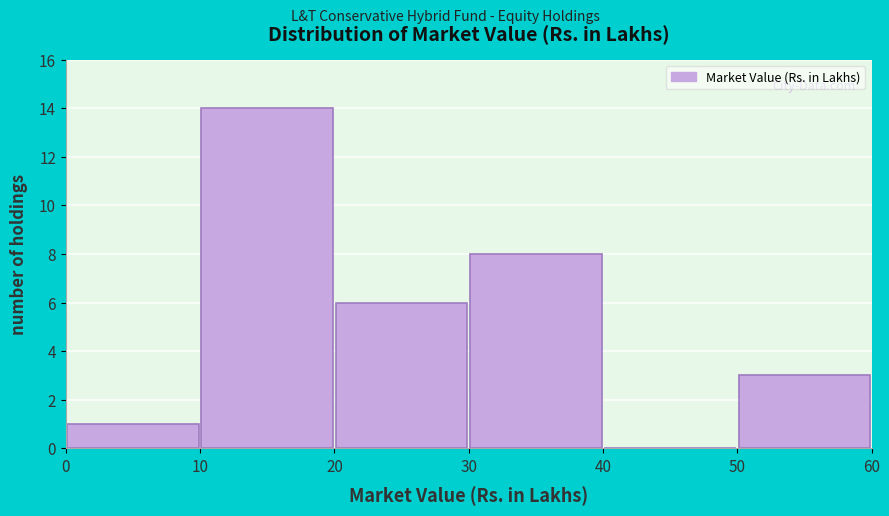

Reading left to right, transcribe this chart: for each bar, give the range it covers on the x-axis and its height. The values are not printed on the chart, so give them approximately, as read against the axis.

0 to 10: 1
10 to 20: 14
20 to 30: 6
30 to 40: 8
40 to 50: 0
50 to 60: 3